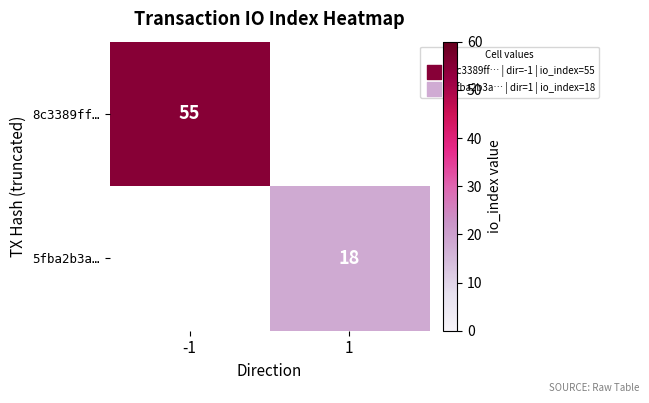

True or false: 8c3389ff… has a value of 55 at -1.

True